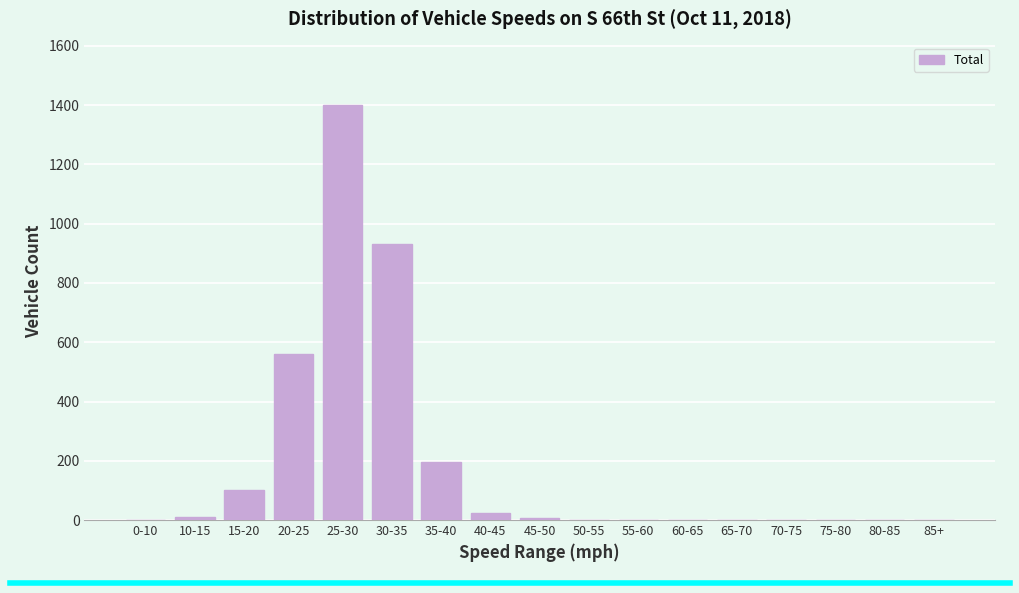

Which label corresponds to the largest value in the chart?

25-30